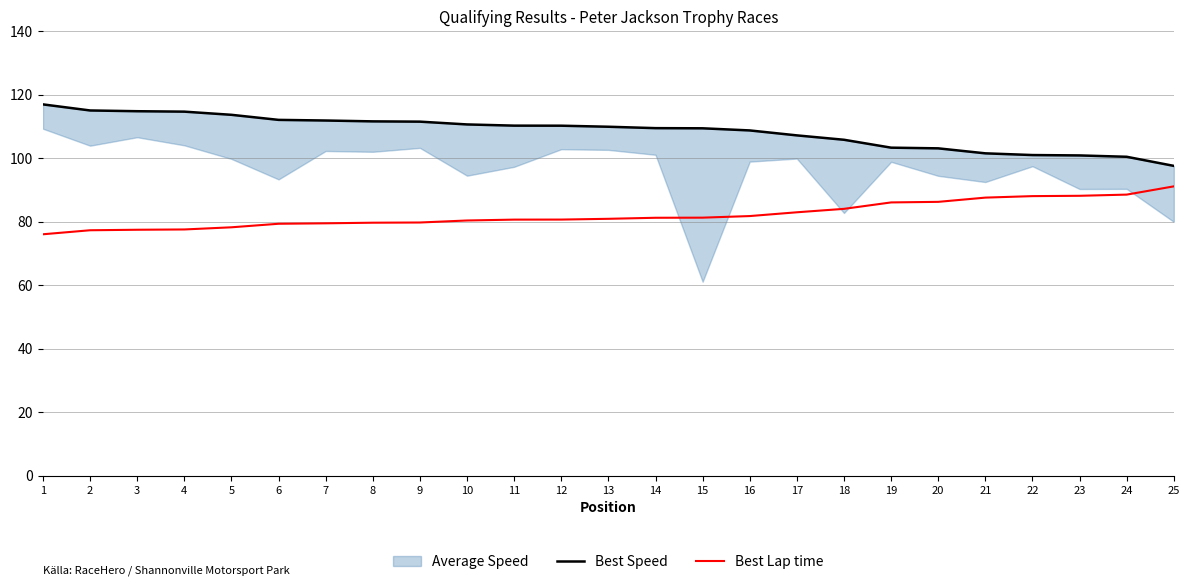

True or false: Best Speed has more than 0 interior local peaks.

False